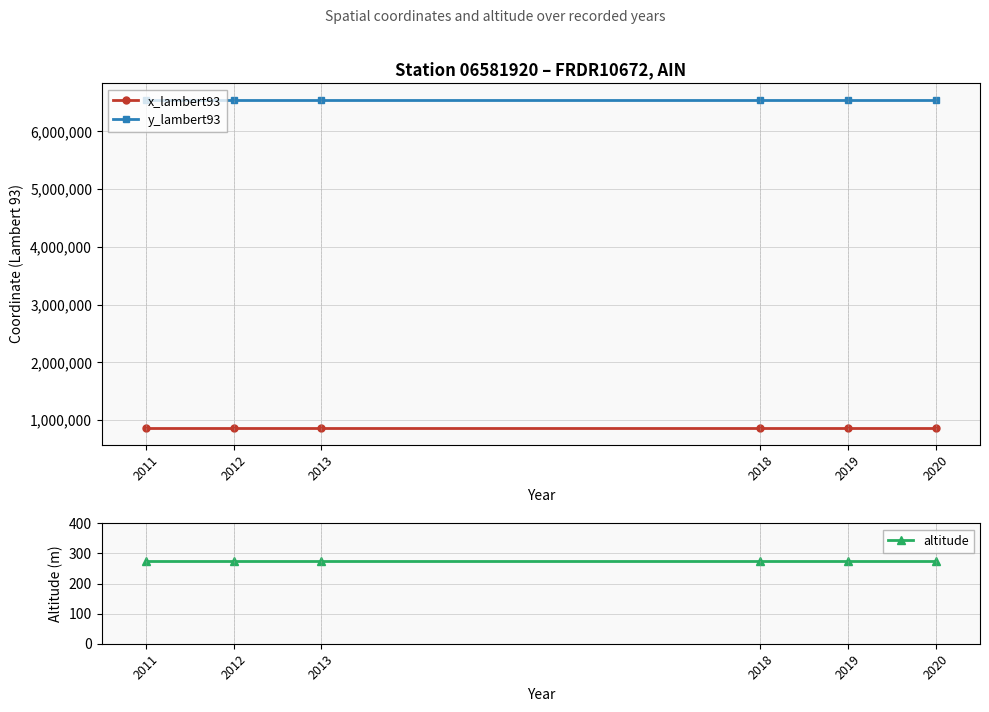

What is the approximate value of altitude at 2013?

275